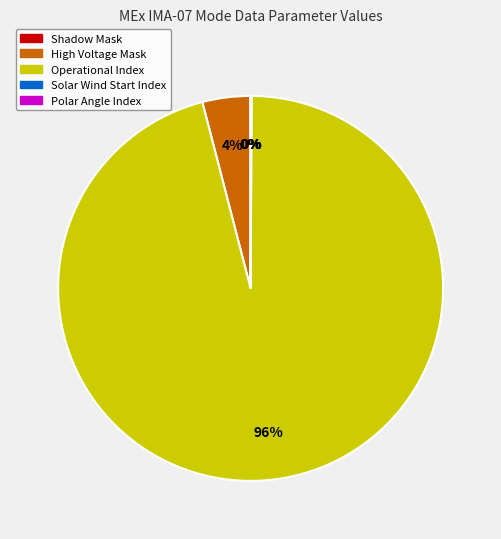

To the nearest percent, what portion does High Voltage Mask represent?

4%